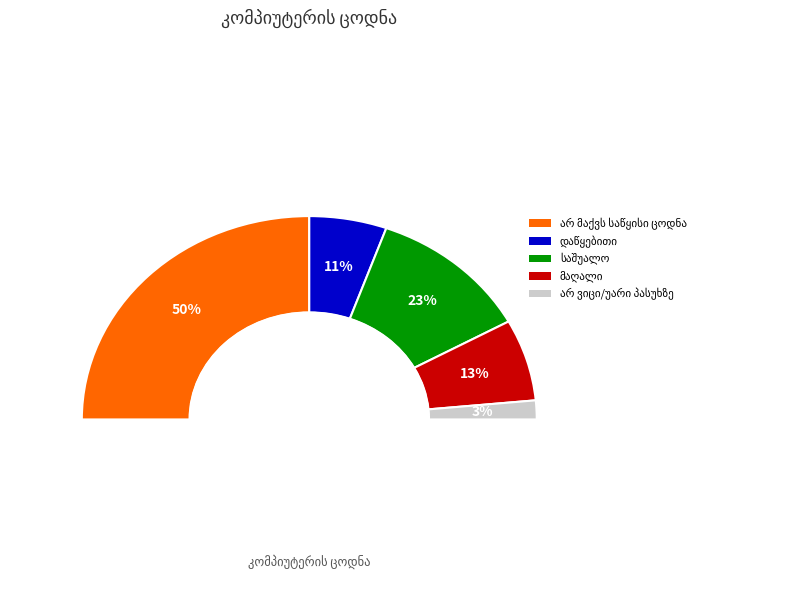

To the nearest percent, what portion does მაღალი represent?

13%